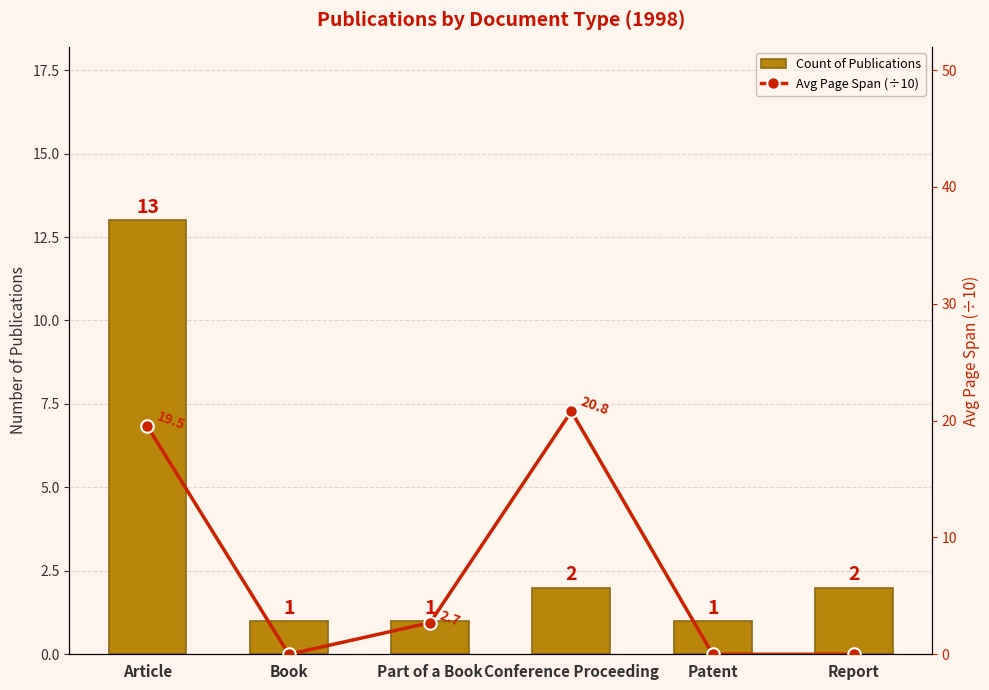

Rank the categories by Count of Publications value from lowest to highest.

Book, Part of a Book, Patent, Conference Proceeding, Report, Article